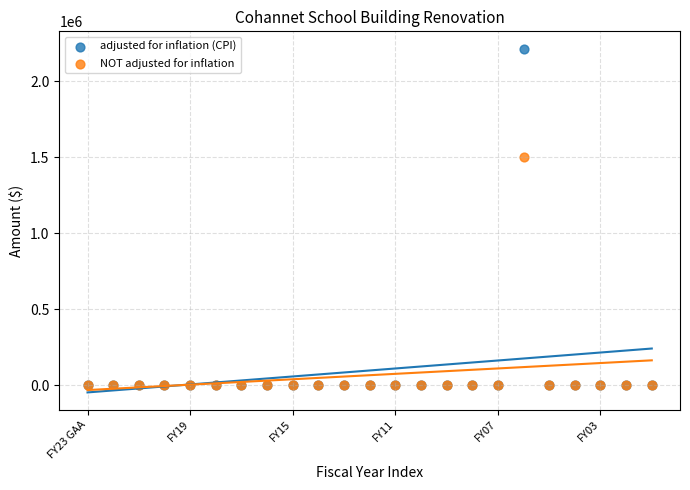

Across all series, what Y value is closest to 1107516?

1500000